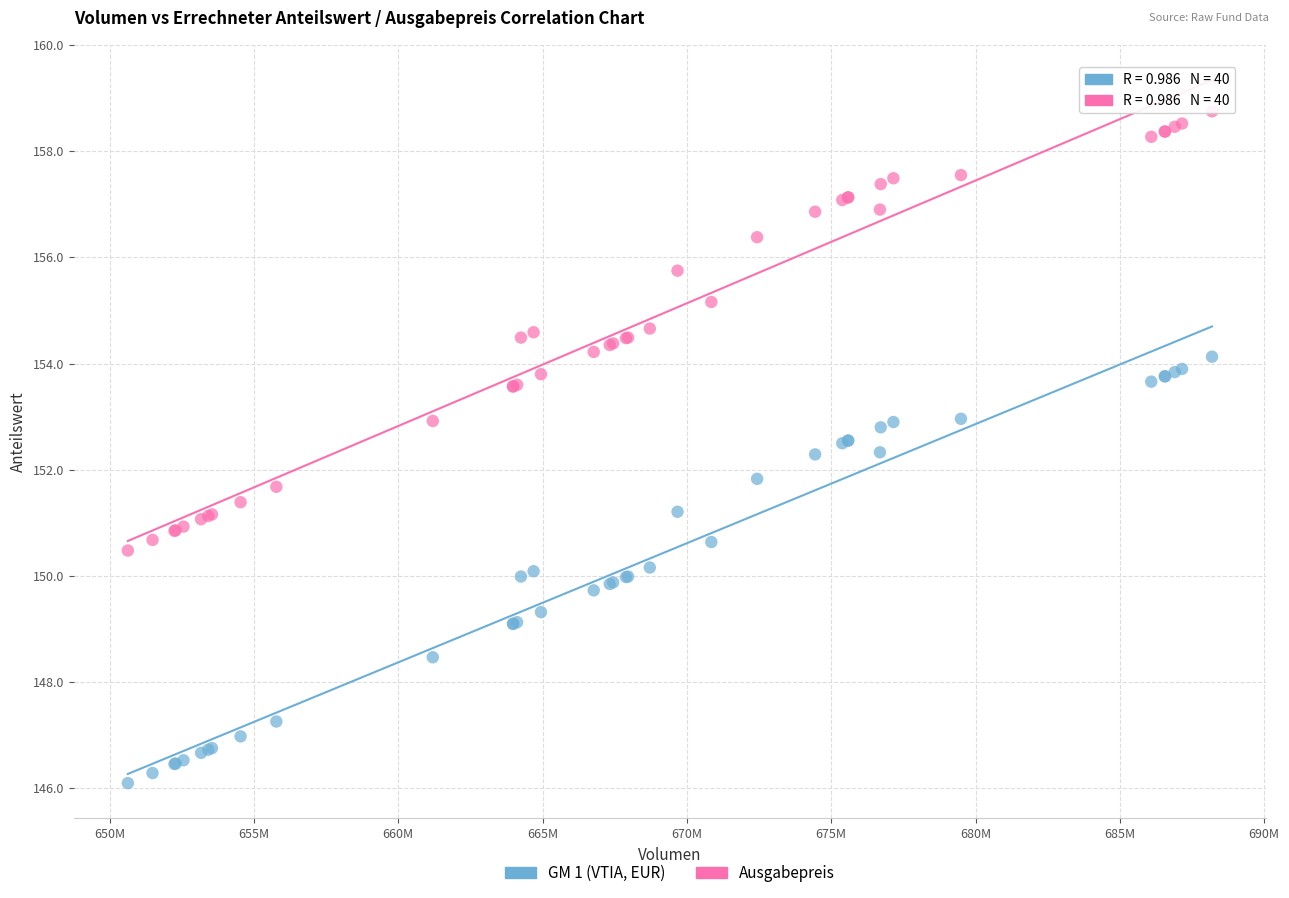

Which series reaches the maximum Y coordinate?

Ausgabepreis